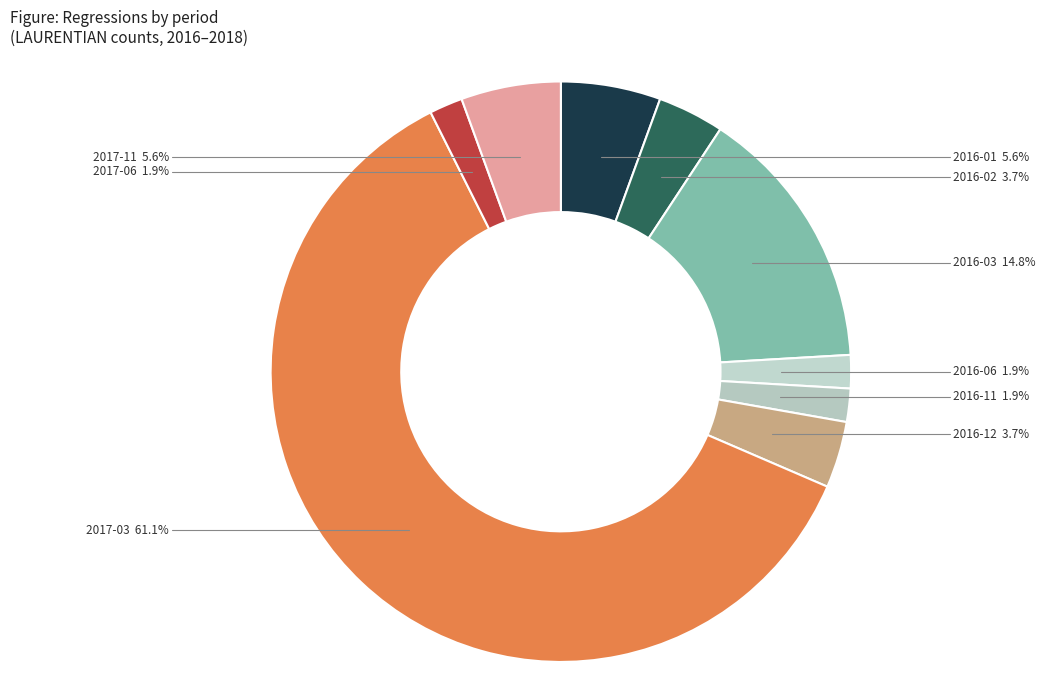

Which category accounts for the majority?

2017-03